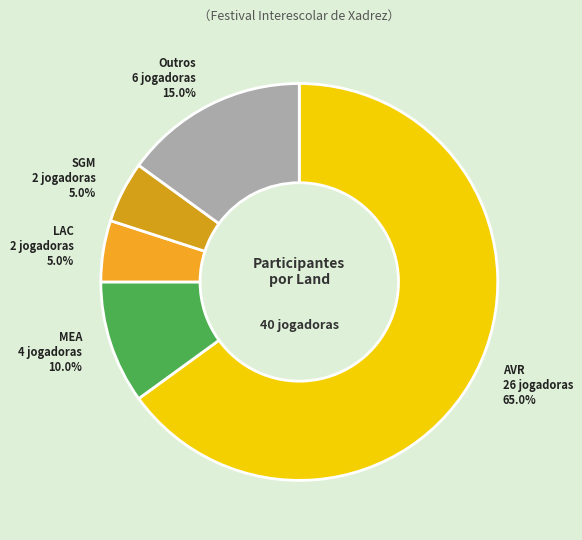

Is there a majority slice in this chart?

Yes